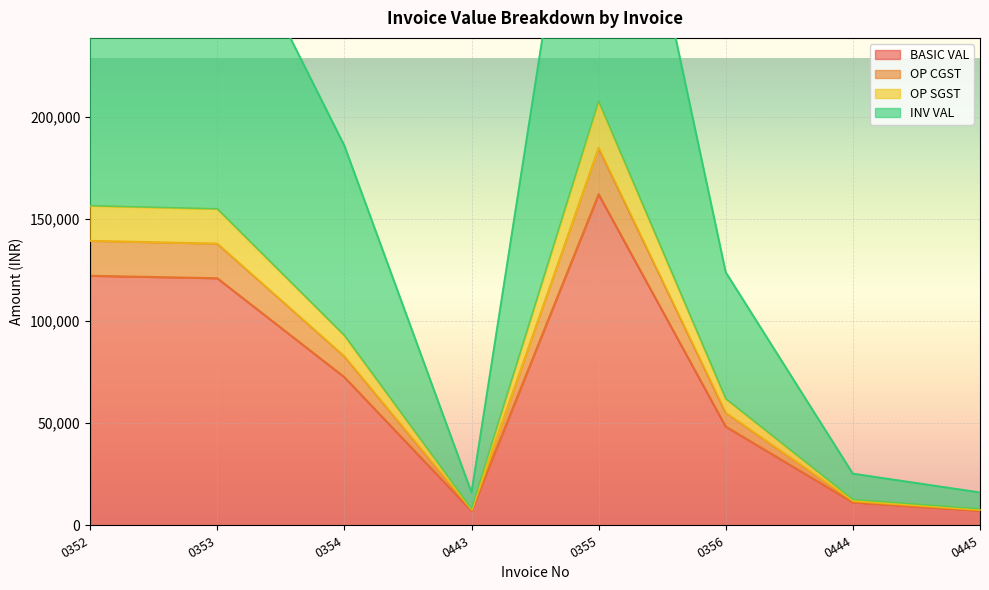

What is the label of the 5th point from the right?

0443